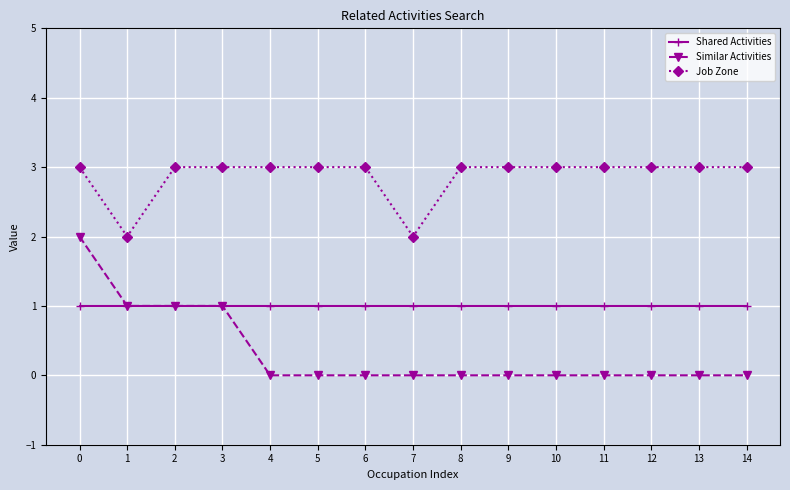

Is the value of Job Zone at 3 greater than the value of Similar Activities at 6?

Yes